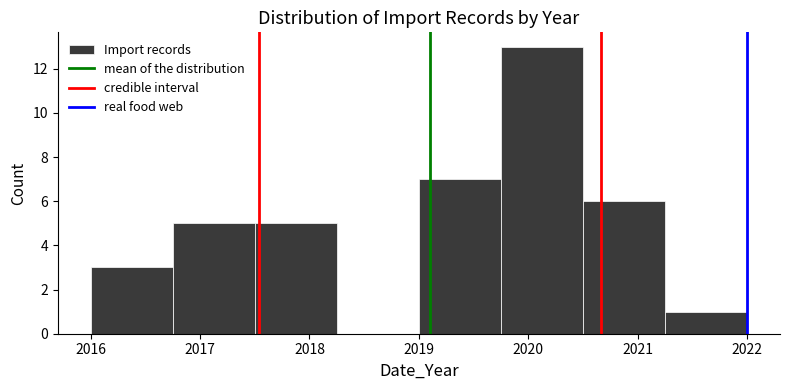

How tall is the bar that spans 2016.00 to 2016.75 on the x-axis? Neither the bar edges nor the heights are printed on the chart, so give them approximately, as read against the axes.

3